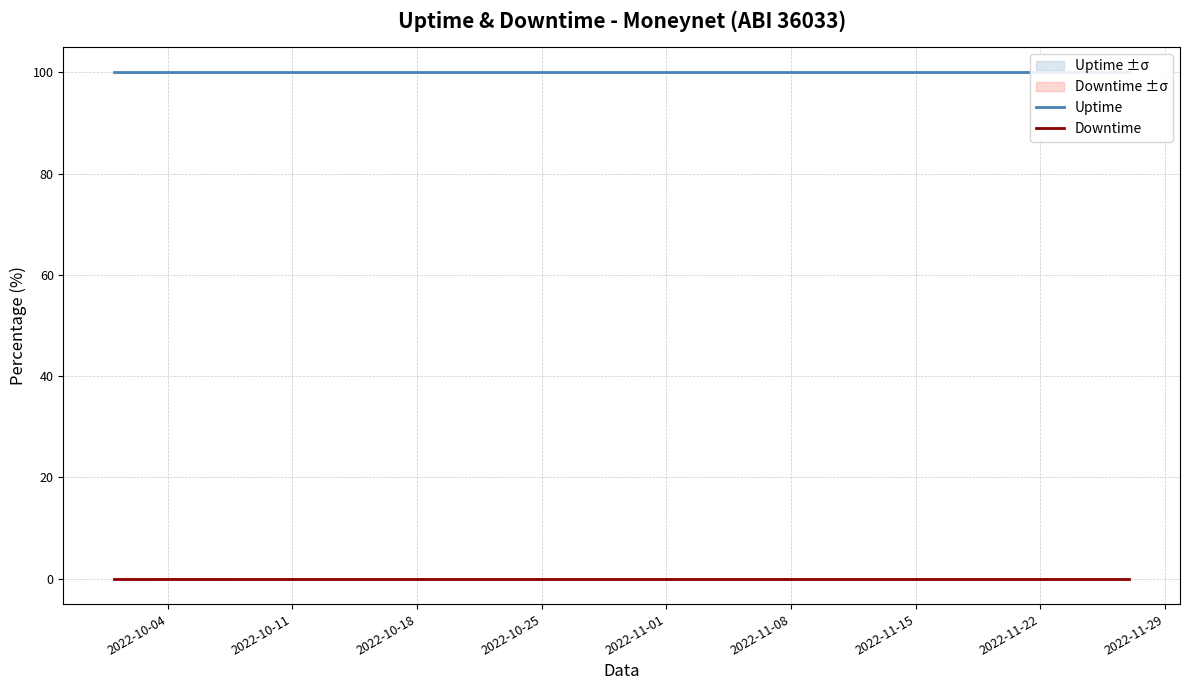

The Downtime series shows 0 at 2022-11-01. True or false?

True